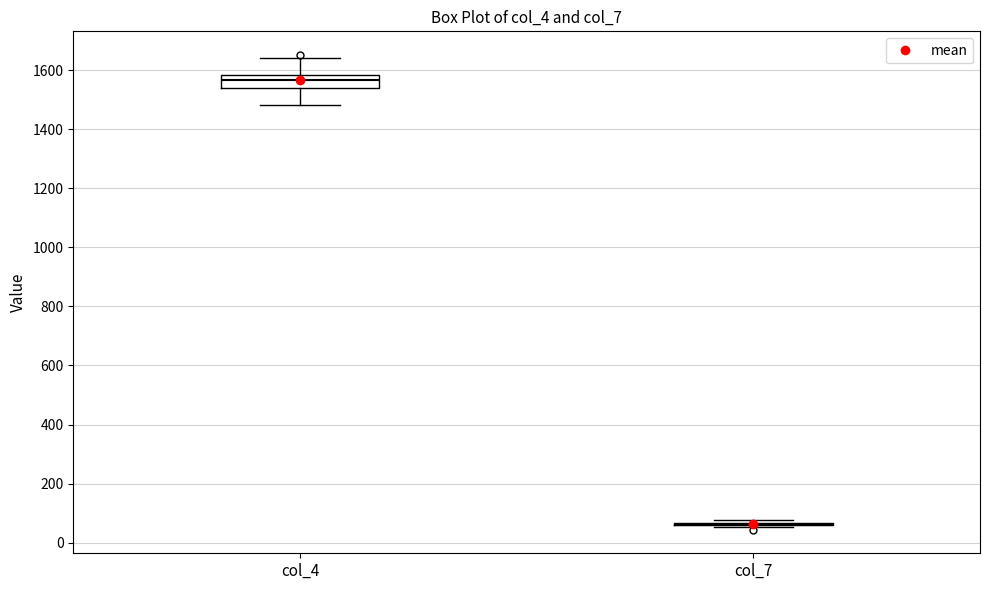

Comparing the boxes themselves (not the whiskers), which one is the tallest?

col_4